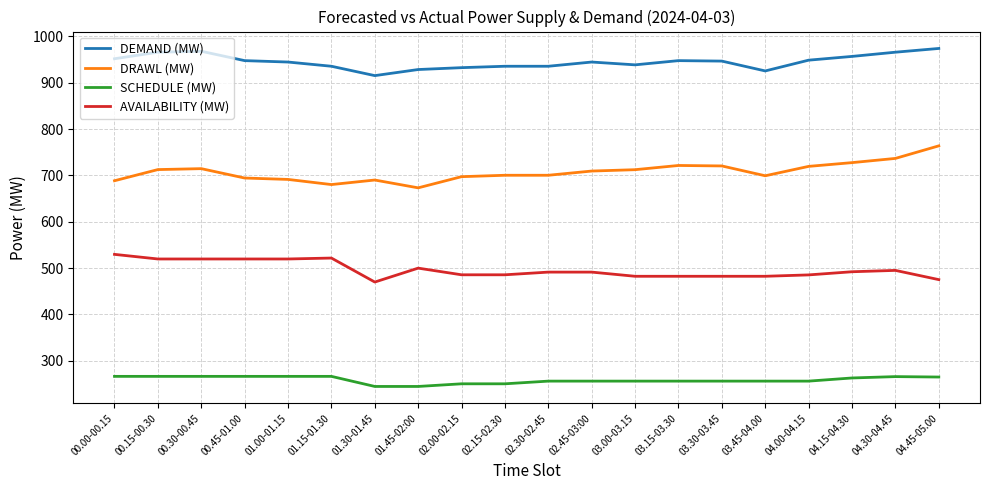

True or false: AVAILABILITY (MW) and DRAWL (MW) intersect in this chart.

False